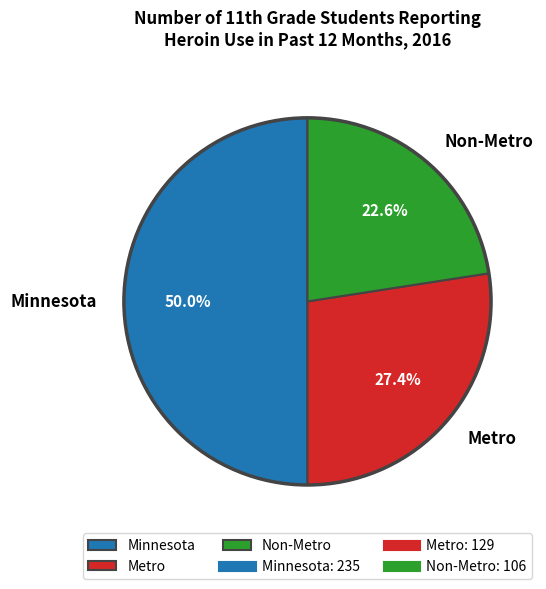

Is Non-Metro the majority of the pie?

No